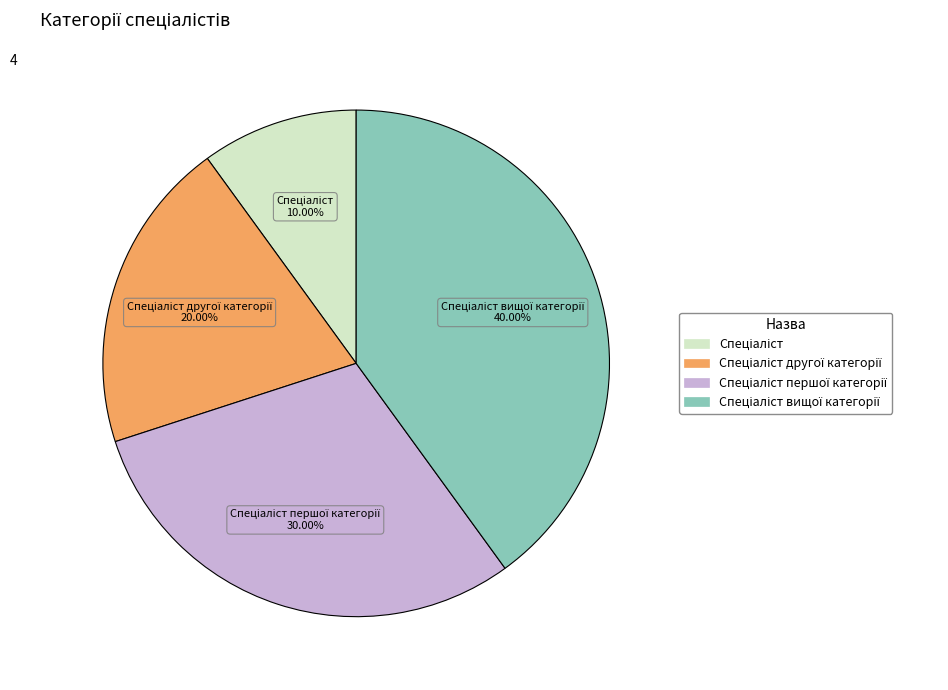

Does any single category account for the majority?

No